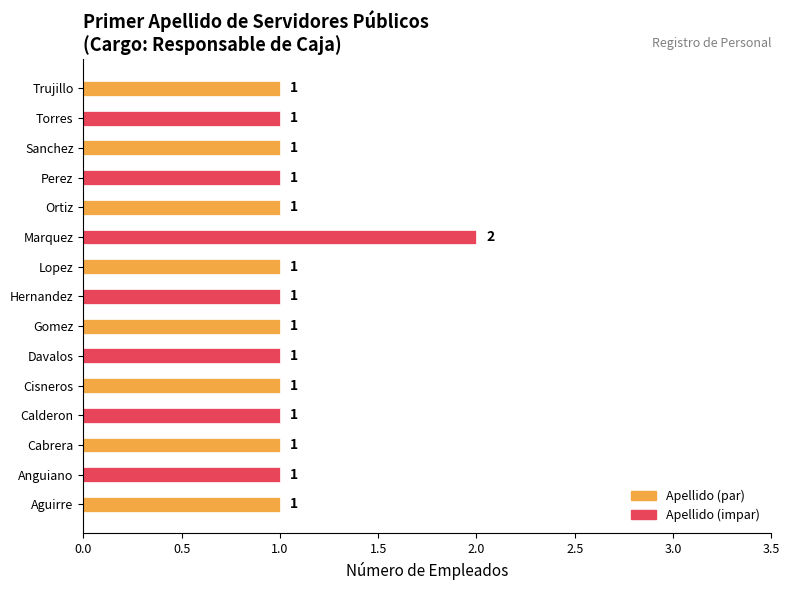

How many categories are shown in the chart?

15